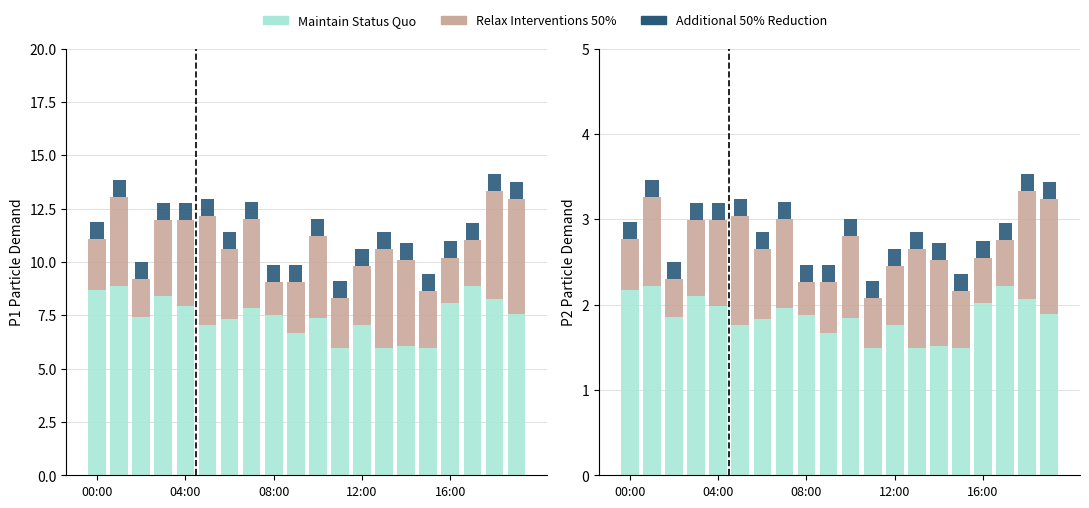

How many bars are there in each group?

3